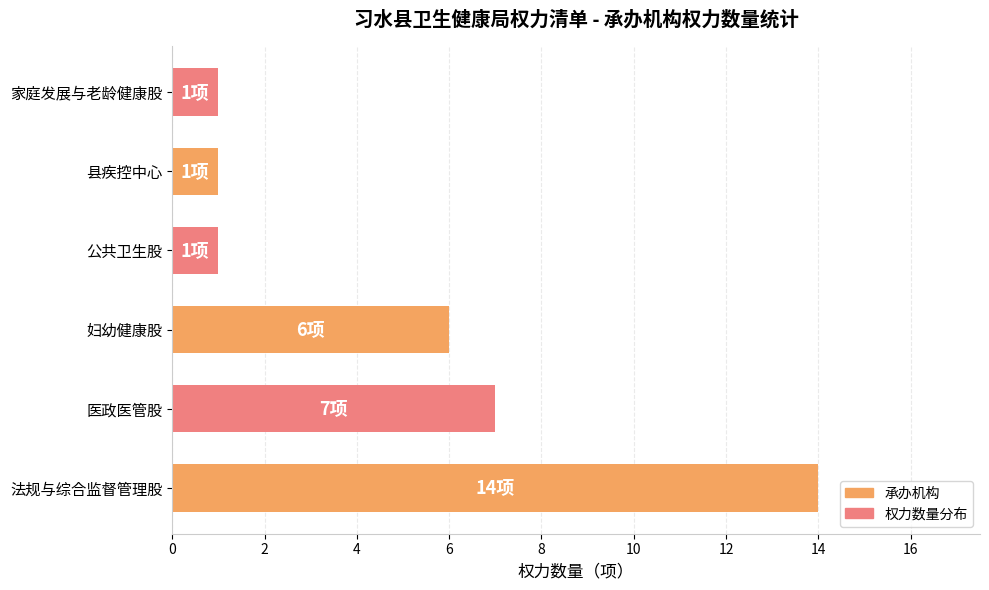

Is it true that the value at 县疾控中心 is 1?

True